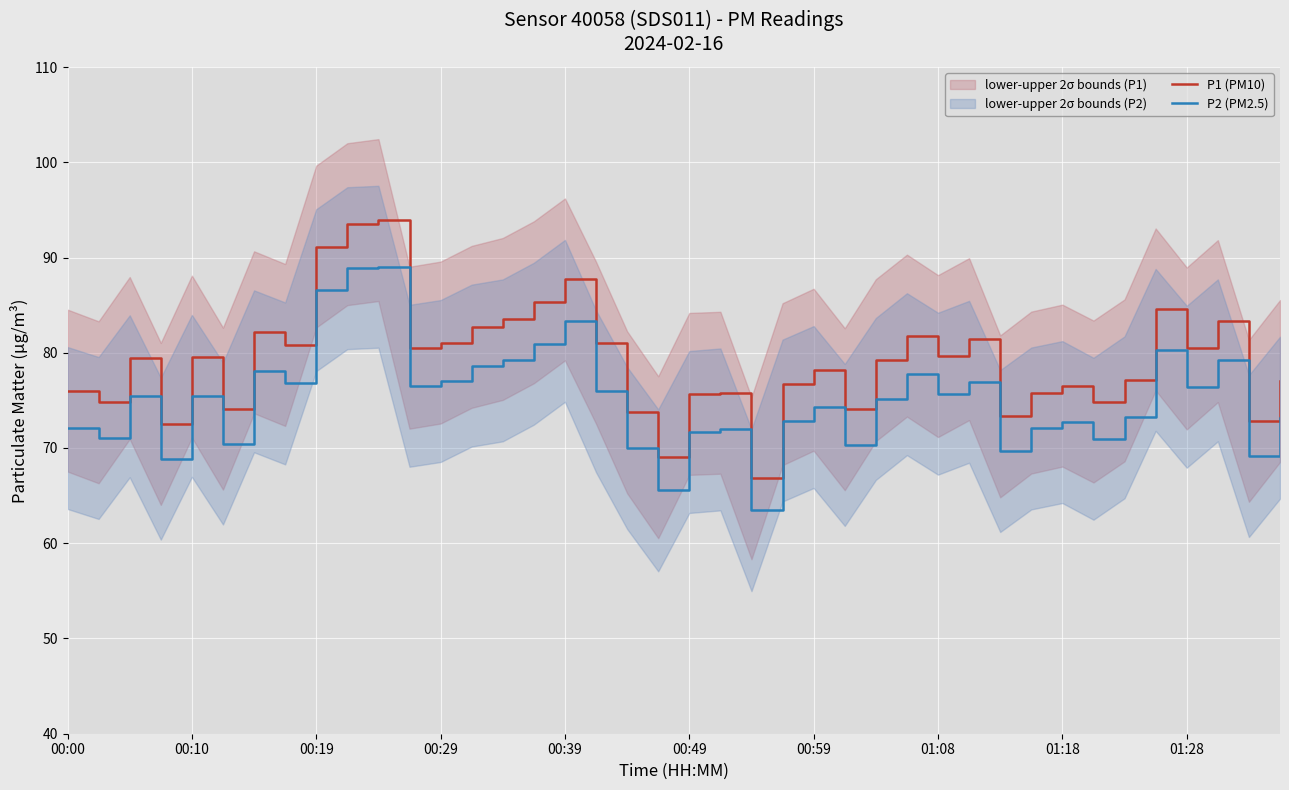

True or false: P1 (PM10) and P2 (PM2.5) cross at least once.

False